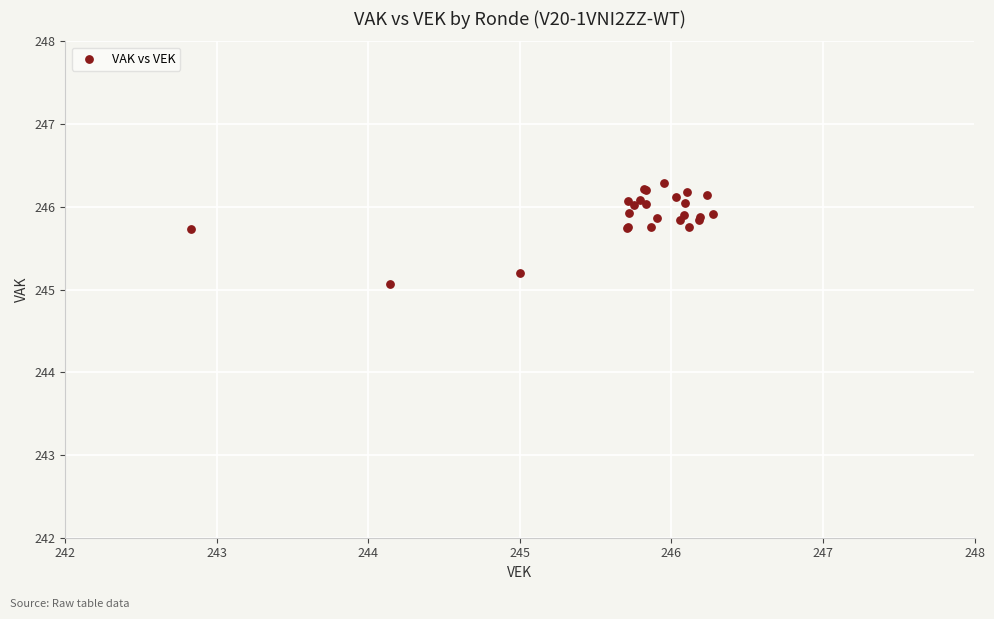

What Y value in the scatter plot is closest to 245?

245.1